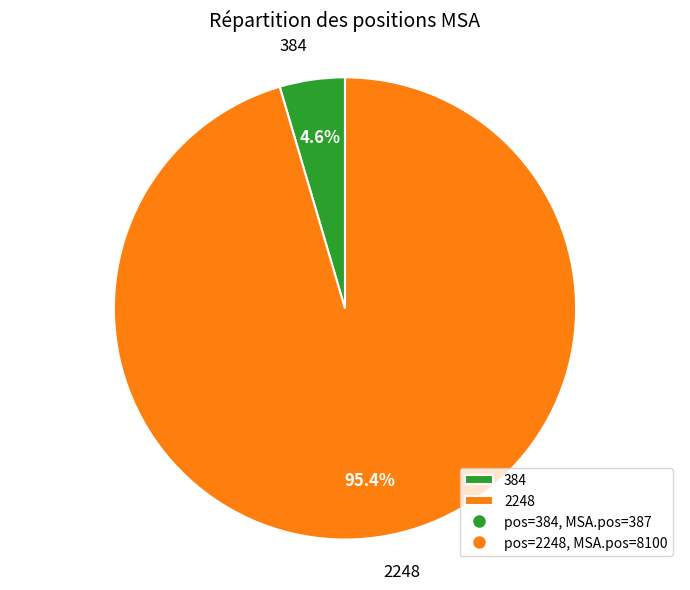

What percentage do 2248 and 384 together represent?

100.0%